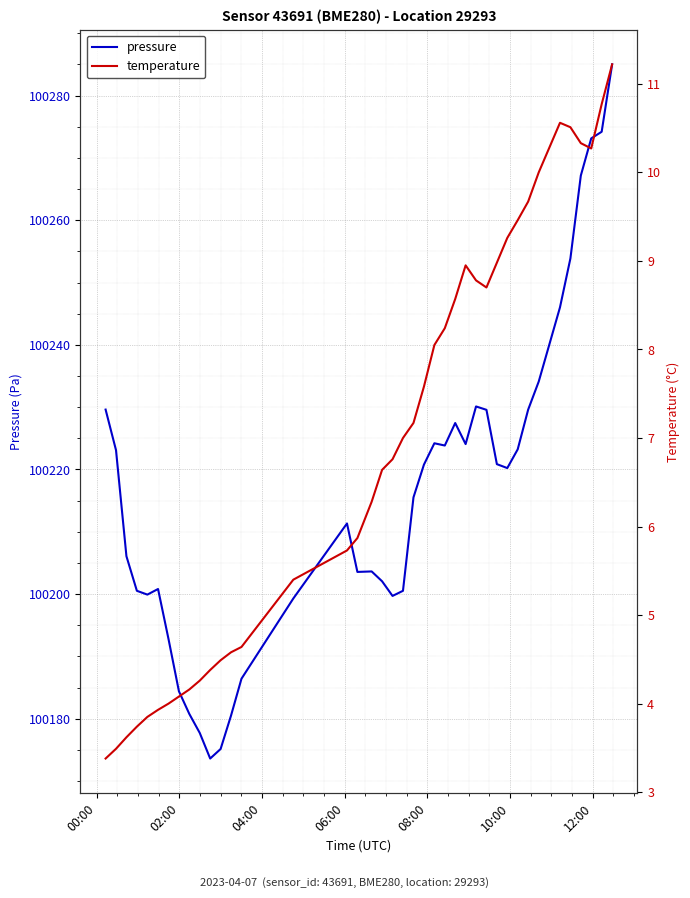

What is the value of the pressure point at the 26th from the left?

100227.4